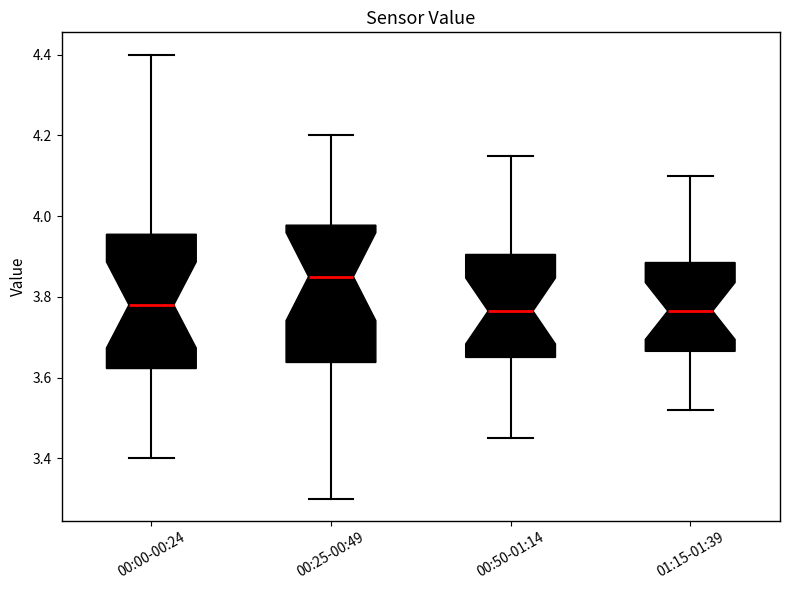

Where does the median line of the box for 00:50-01:14 sit on the y-axis? The values are not printed on the chart, so give them approximately, as read against the axis.

3.76